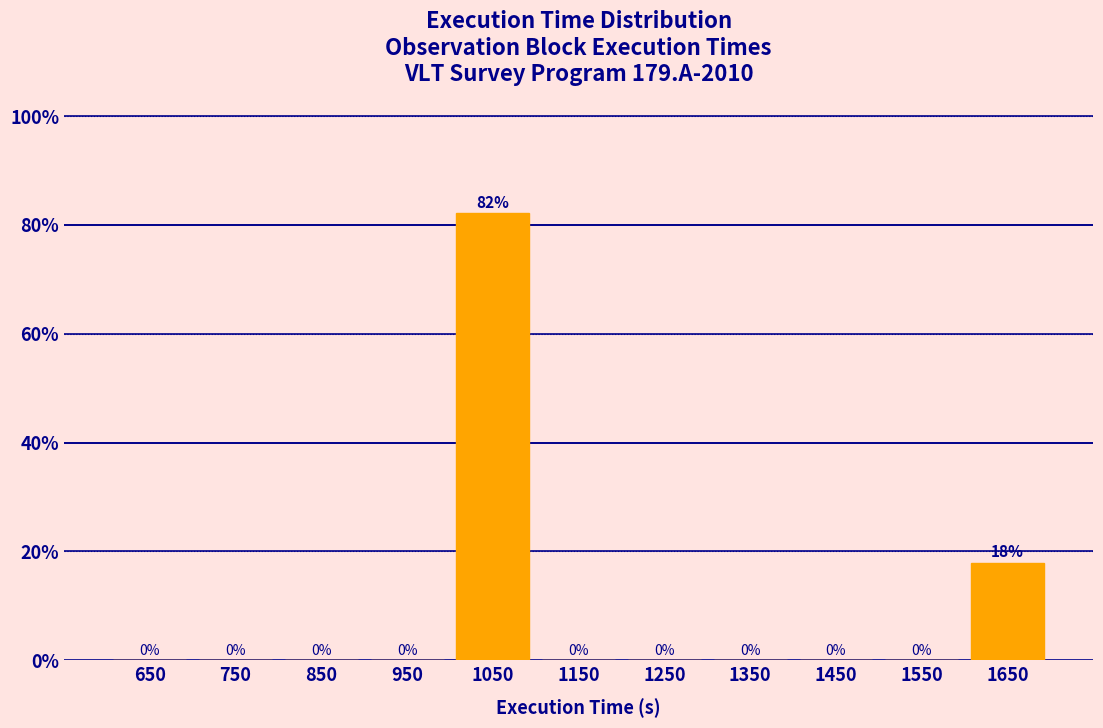

Reading left to right, list every bar in this chart as the range it spans on the x-axis followed by its height.

600 to 700: 0
700 to 800: 0
800 to 900: 0
900 to 1000: 0
1000 to 1100: 82
1100 to 1200: 0
1200 to 1300: 0
1300 to 1400: 0
1400 to 1500: 0
1500 to 1600: 0
1600 to 1700: 18